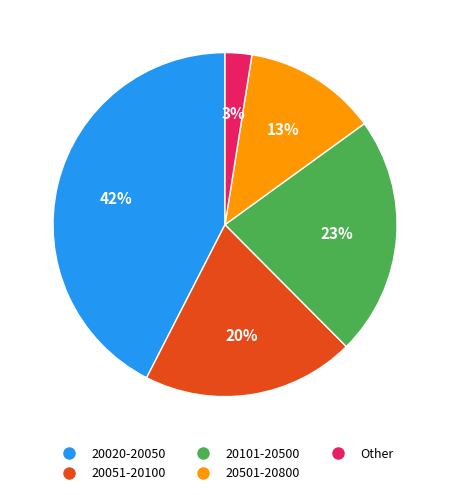

To the nearest percent, what is the average slice percentage?

20%